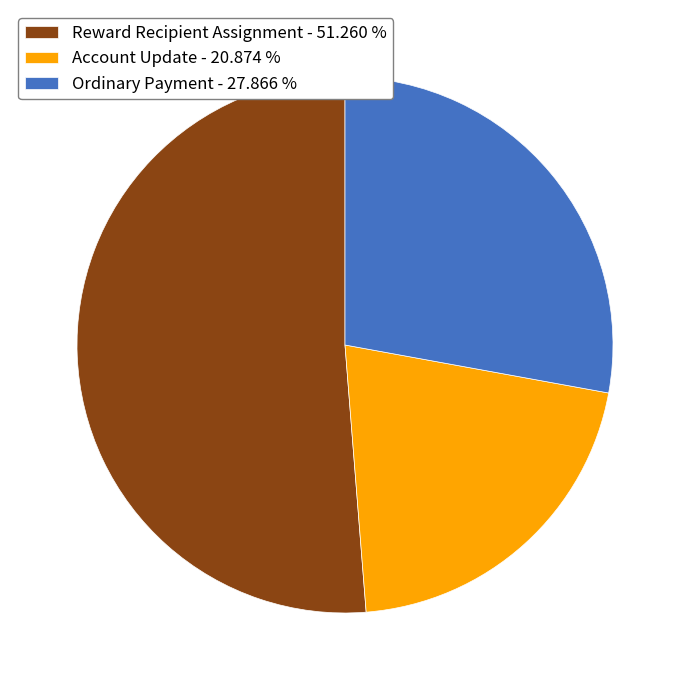

Rank the categories by value from highest to lowest.

Reward Recipient Assignment, Ordinary Payment, Account Update